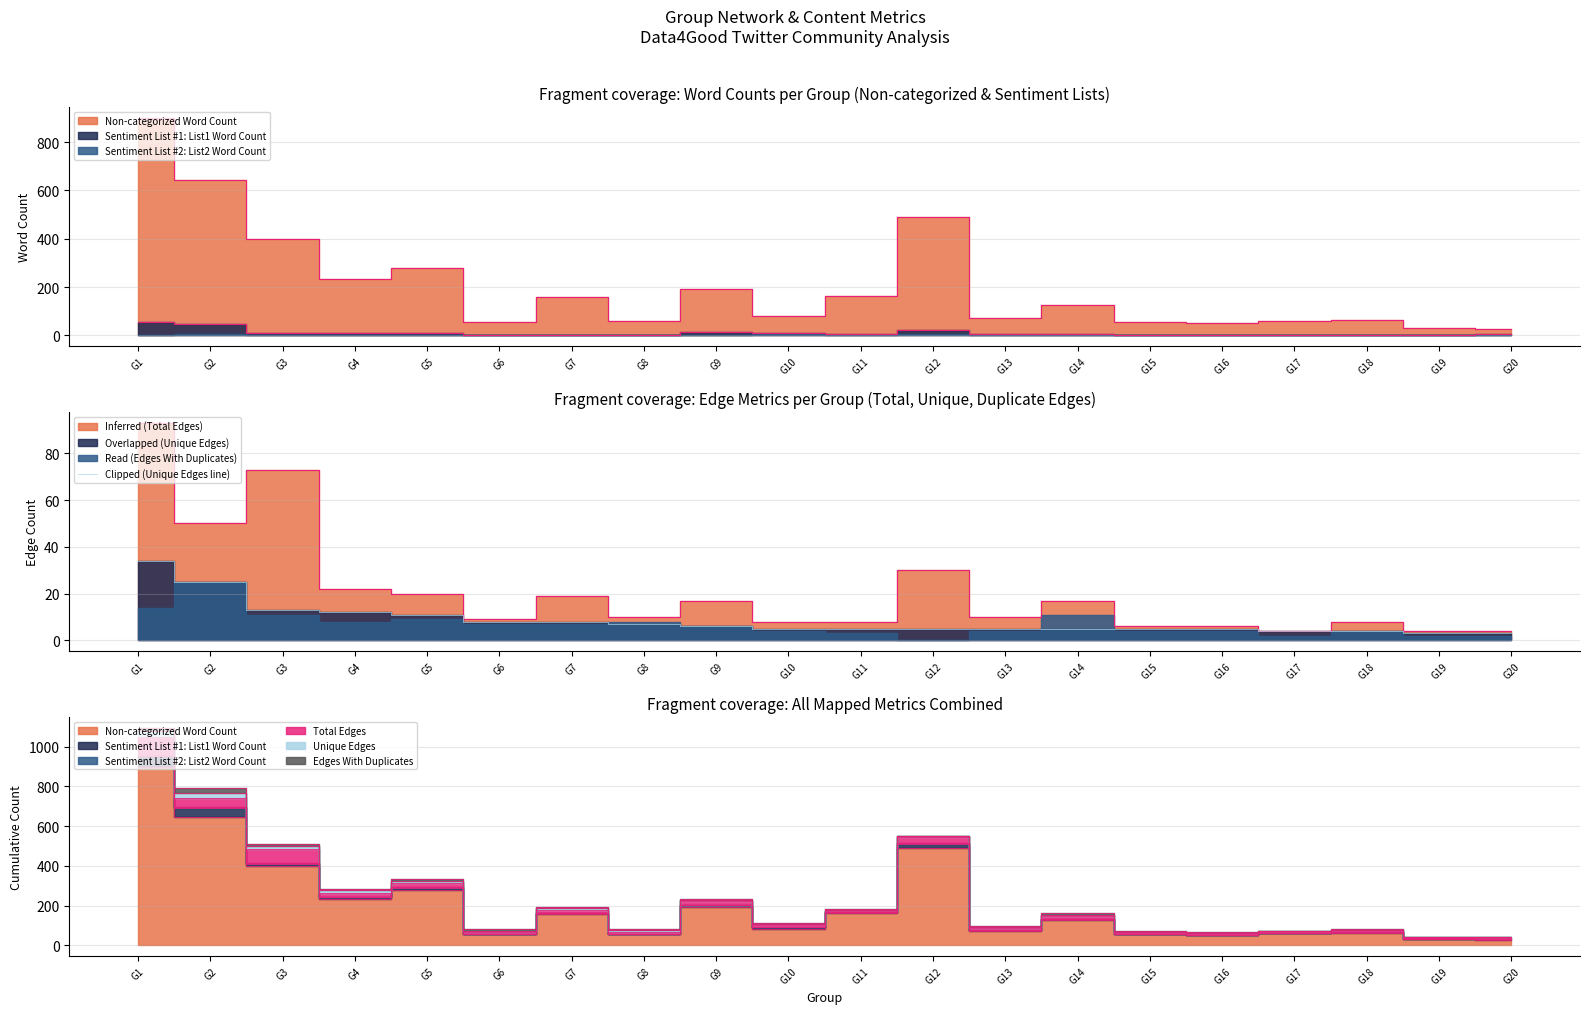

Is it true that Clipped (Unique Edges line) equals 5 at G13?

True